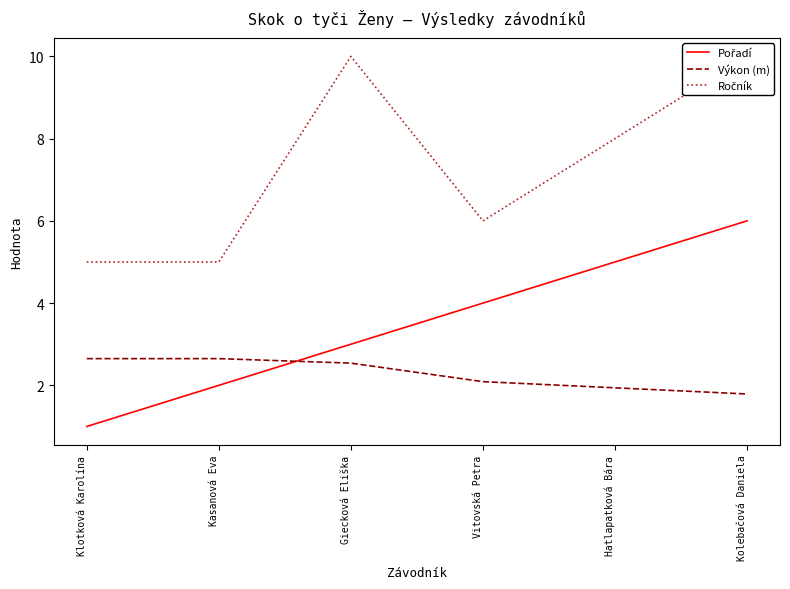

List the series in order of their overall mean, lowest first.

Výkon (m), Pořadí, Ročník